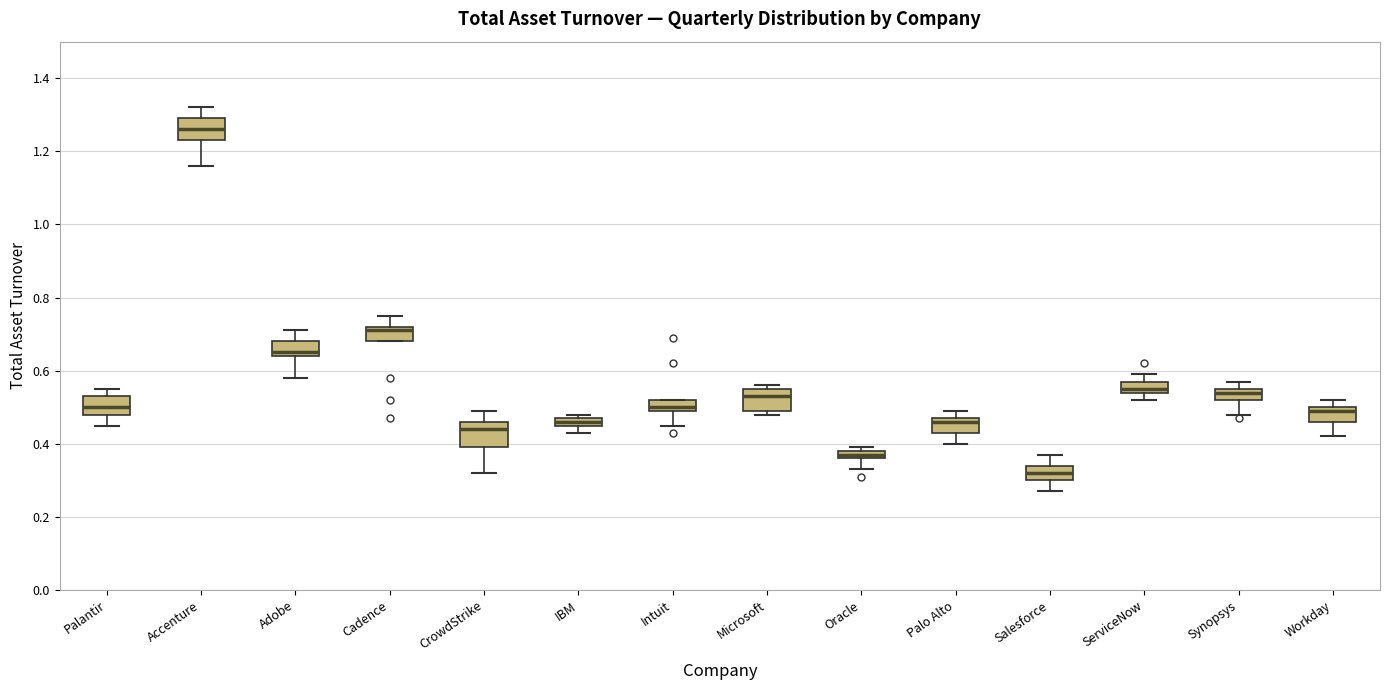

Where is the upper edge of the box for Intuit on the y-axis? The values are not printed on the chart, so give them approximately, as read against the axis.

0.52